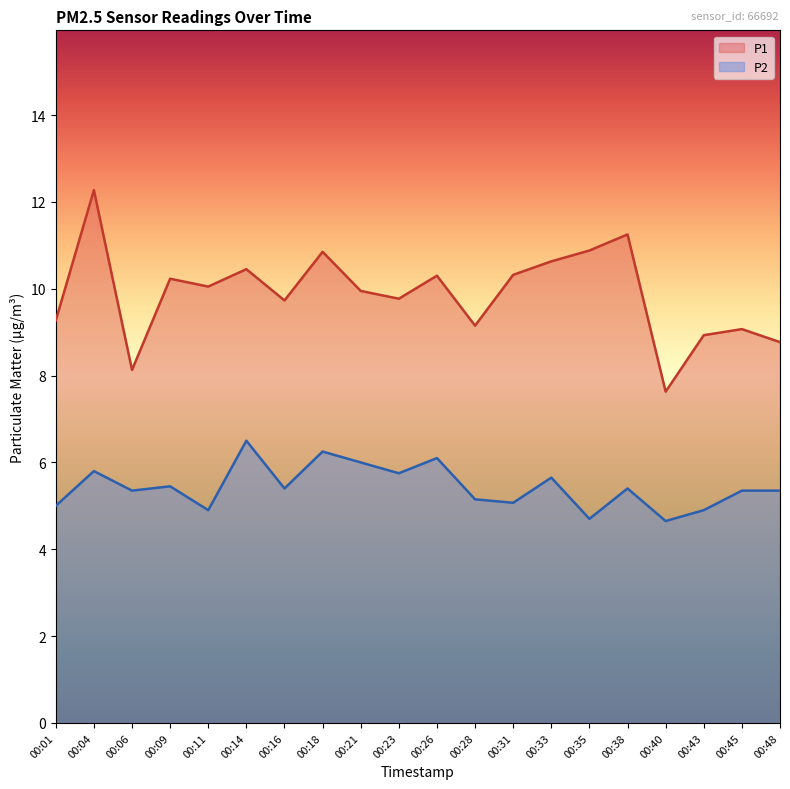

What is the sum of all P2 values?

108.7